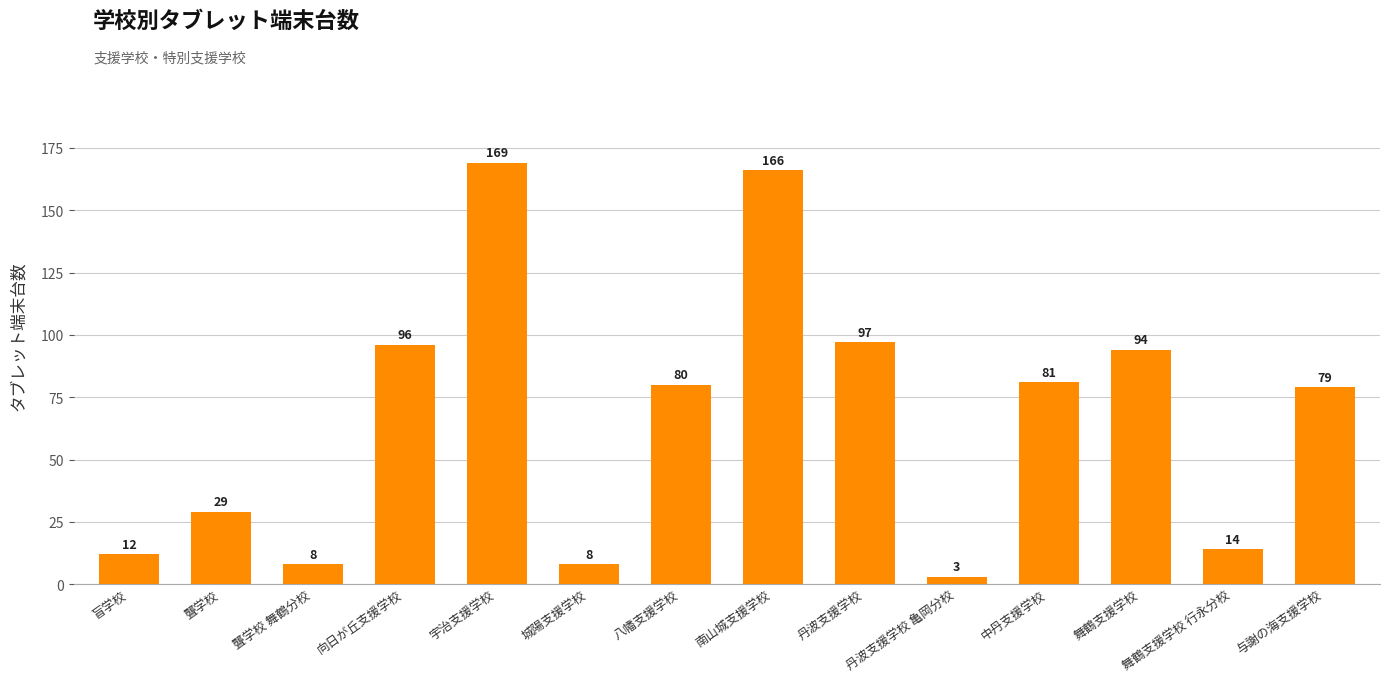

Does the chart contain any negative values?

No